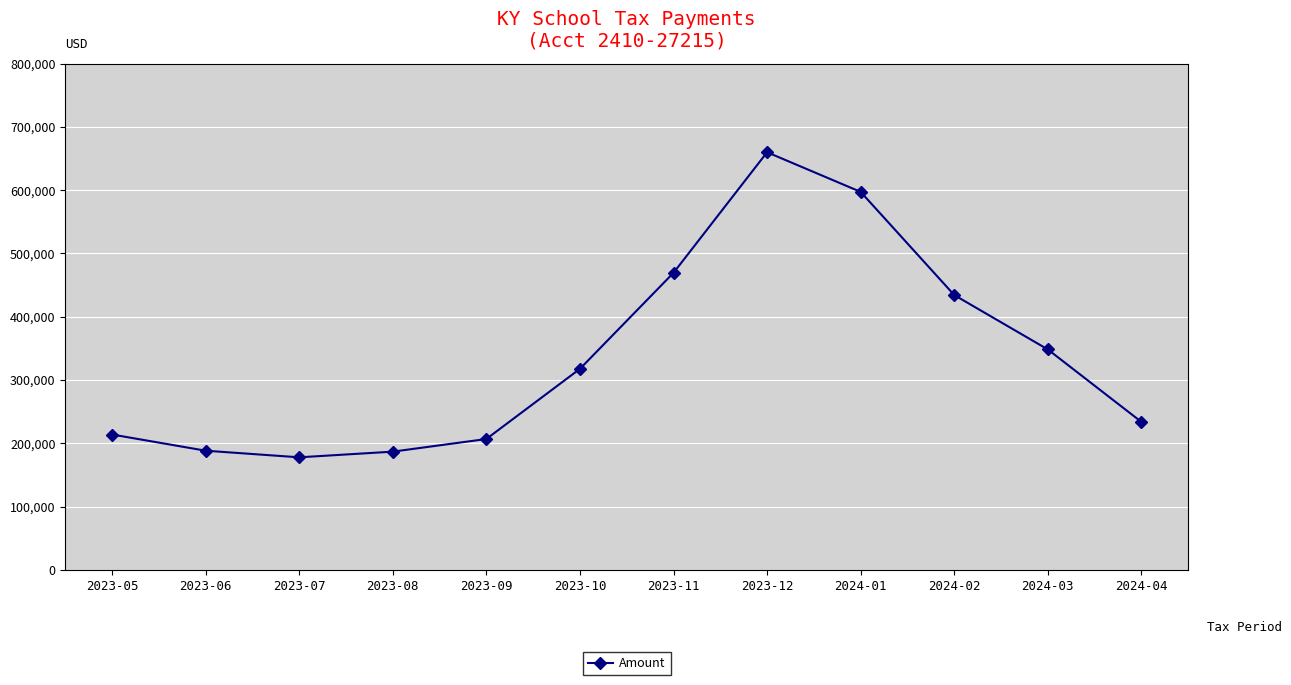

Between 2024-03 and 2023-10, which is larger?

2024-03